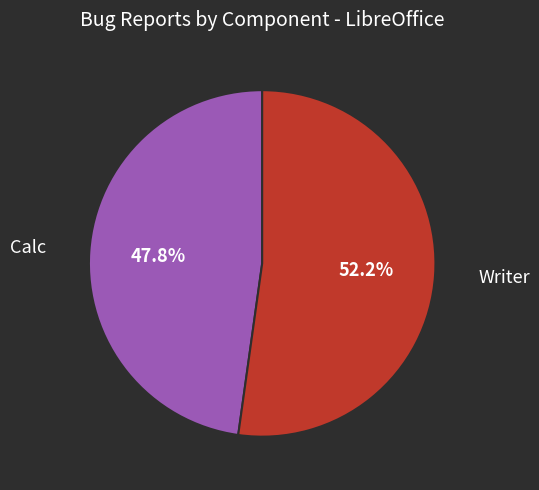

Count the number of slices in the pie.

2